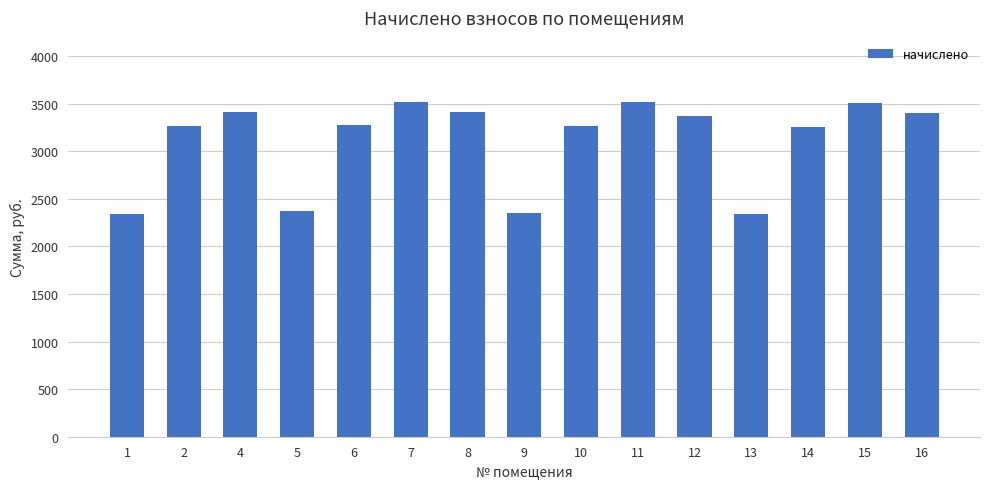

True or false: the data shows 2340.2 at 13.

True